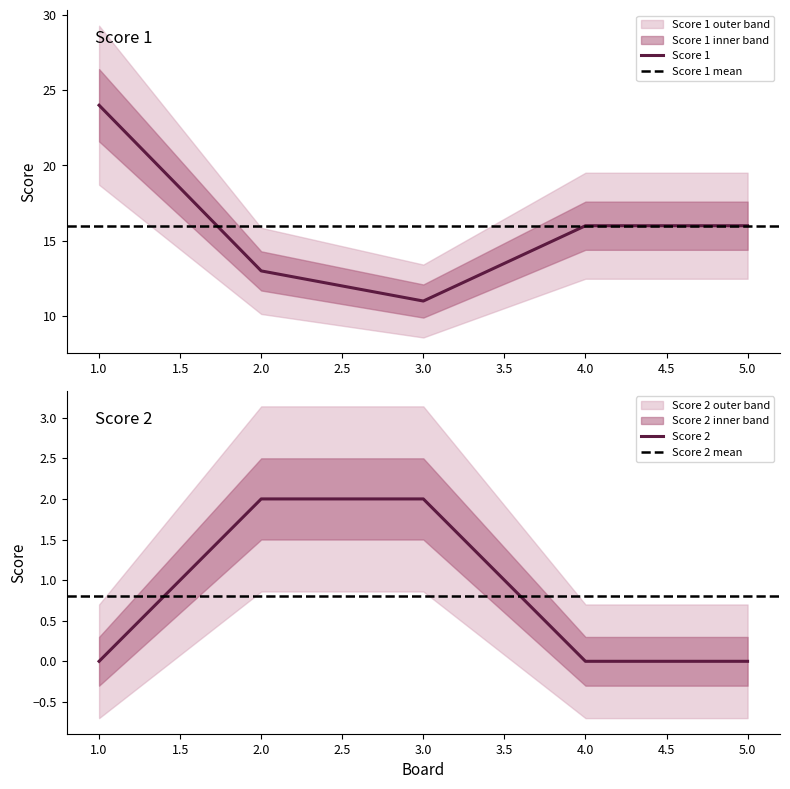

True or false: Score 2 has more than 0 interior local peaks.

False